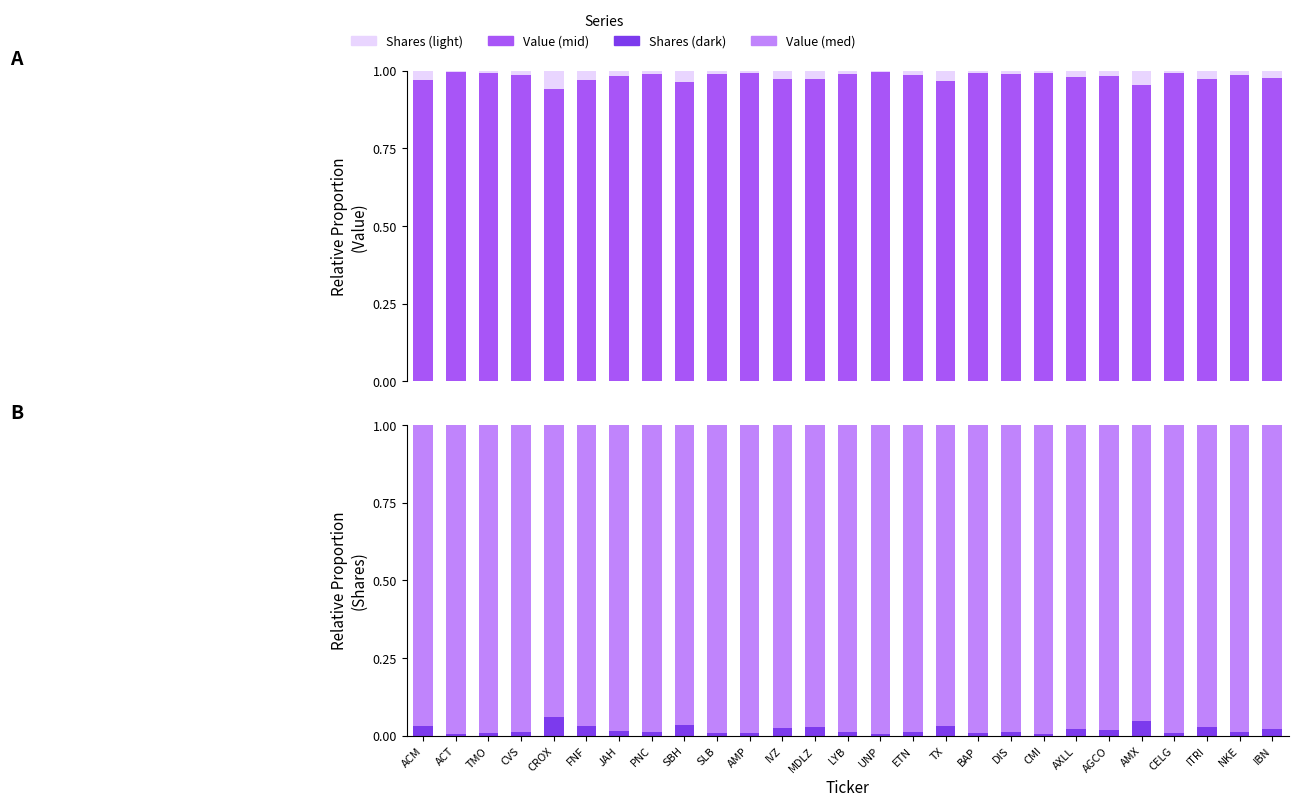

Reading left to right, list all the values displayed in this chart.

Value: 1.0	1.0	1.0	1.0	0.9	1.0	1.0	1.0	1.0	1.0	1.0	1.0	1.0	1.0	1.0	1.0	1.0	1.0	1.0	1.0	1.0	1.0	1.0	1.0	1.0	1.0	1.0
Shares: 0.0	0.0	0.0	0.0	0.1	0.0	0.0	0.0	0.0	0.0	0.0	0.0	0.0	0.0	0.0	0.0	0.0	0.0	0.0	0.0	0.0	0.0	0.0	0.0	0.0	0.0	0.0